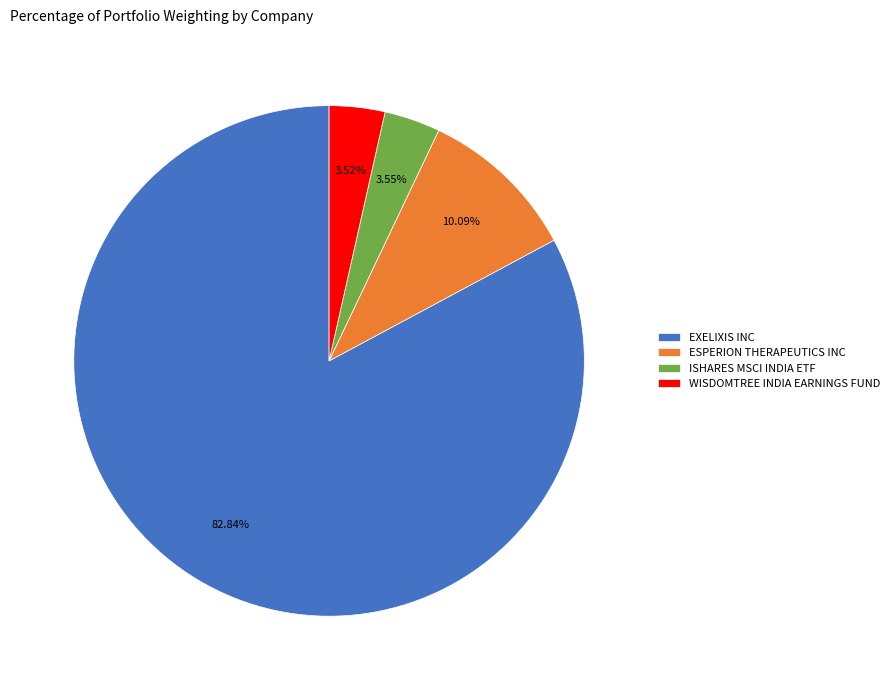

To the nearest percent, what is the difference between the EXELIXIS INC and ISHARES MSCI INDIA ETF slice percentages?

79%